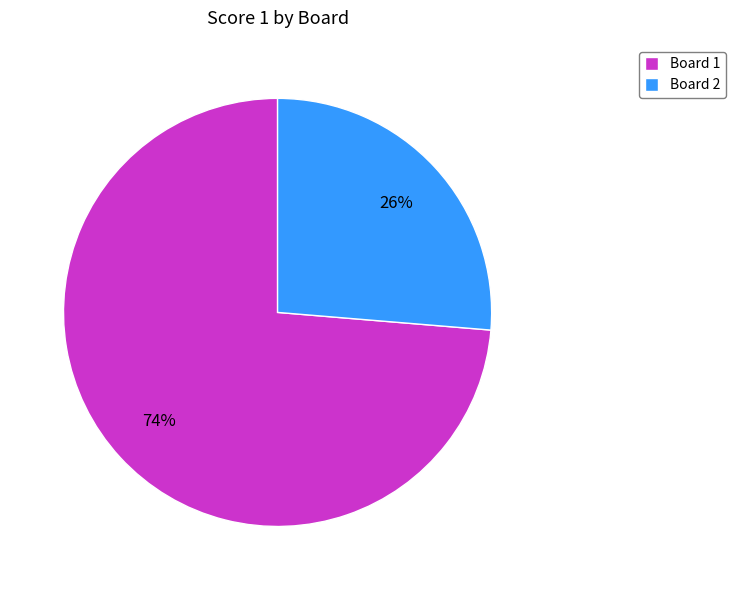

Is it true that Board 1 is 74% of the pie?

True